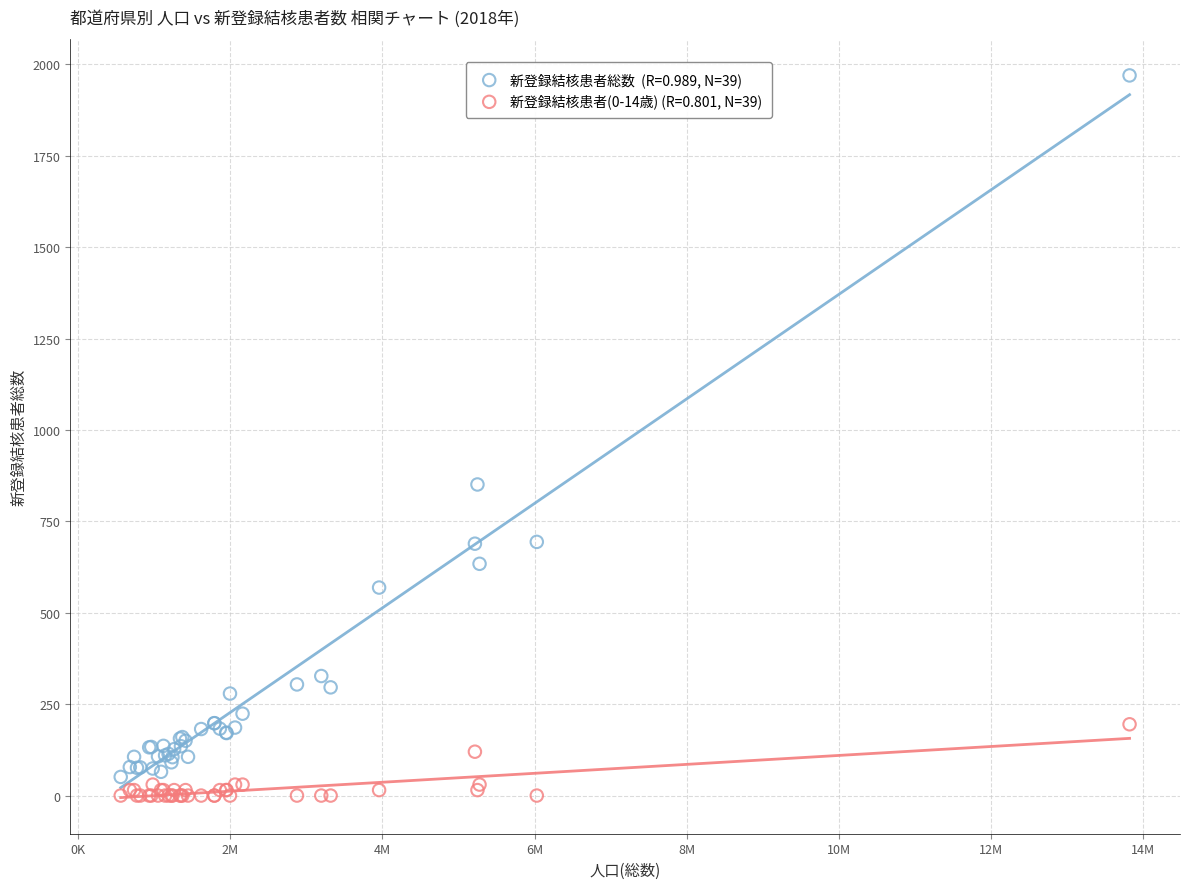

Across all series, what Y value is closest to 985?

851